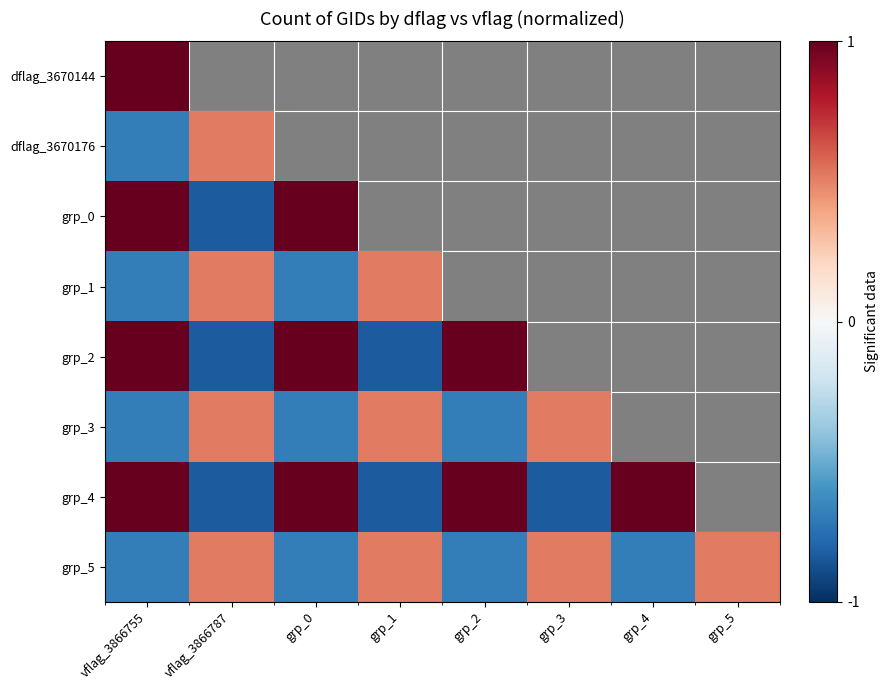

Which category has the lowest value in the grp_2 series?

vflag_3866787